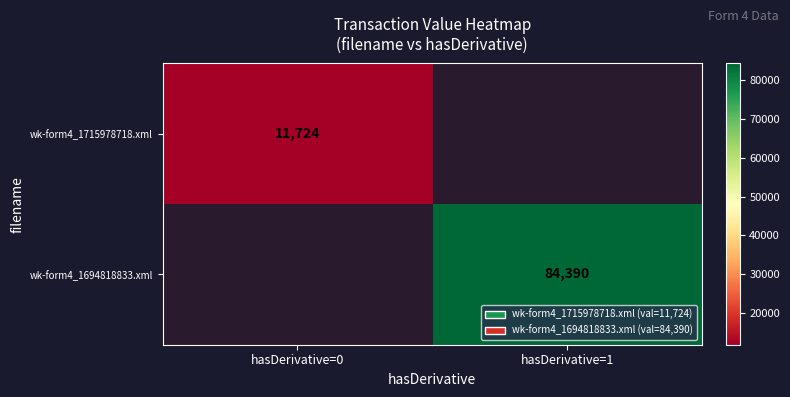

Is the value of wk-form4_1715978718.xml at hasDerivative=0 greater than the value of wk-form4_1694818833.xml at hasDerivative=1?

No